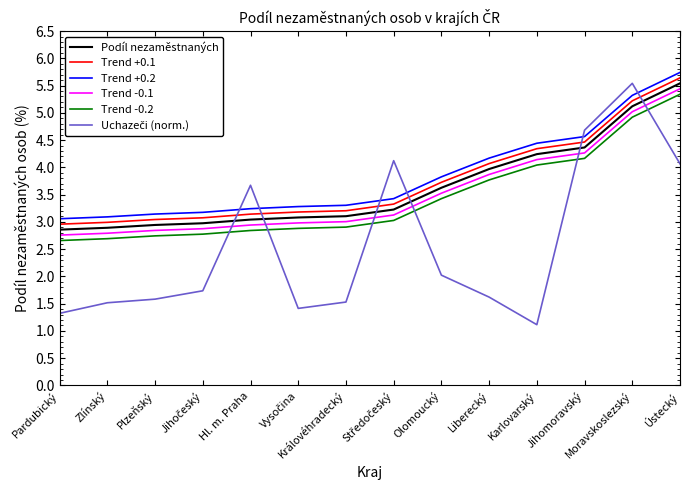

What position from the left is Olomoucký?

9